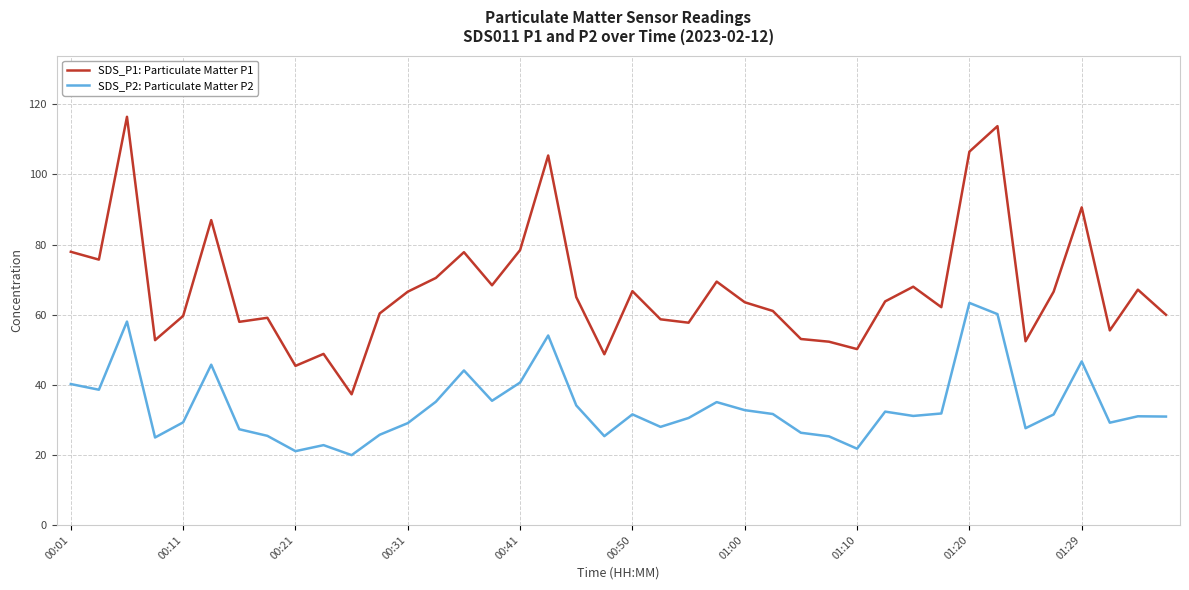

What is the minimum value for SDS_P1: Particulate Matter P1?

37.3